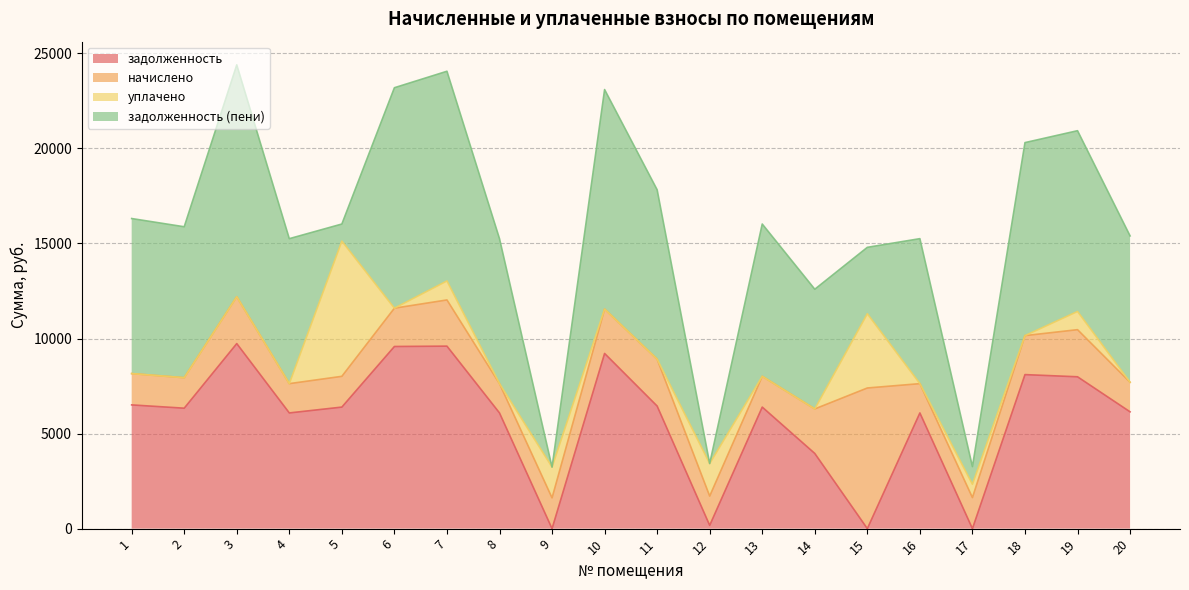

Which category has the highest value in the уплачено series?

5